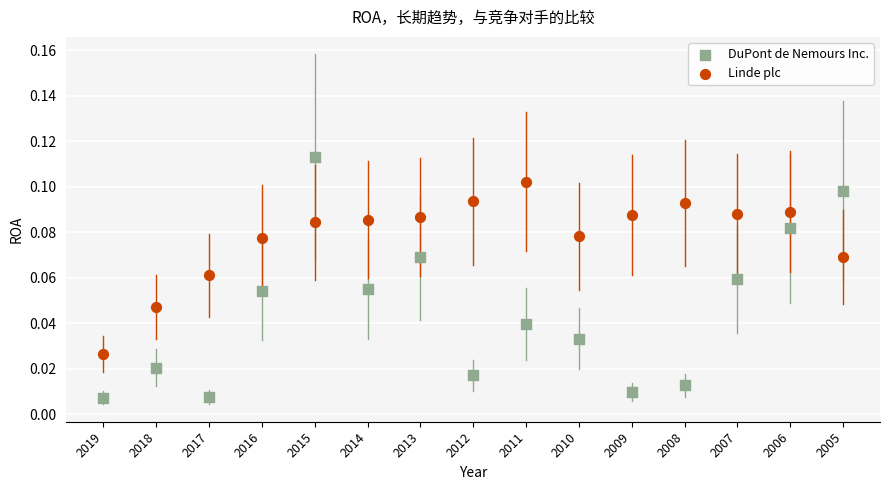

Which series reaches the minimum Y coordinate?

DuPont de Nemours Inc.